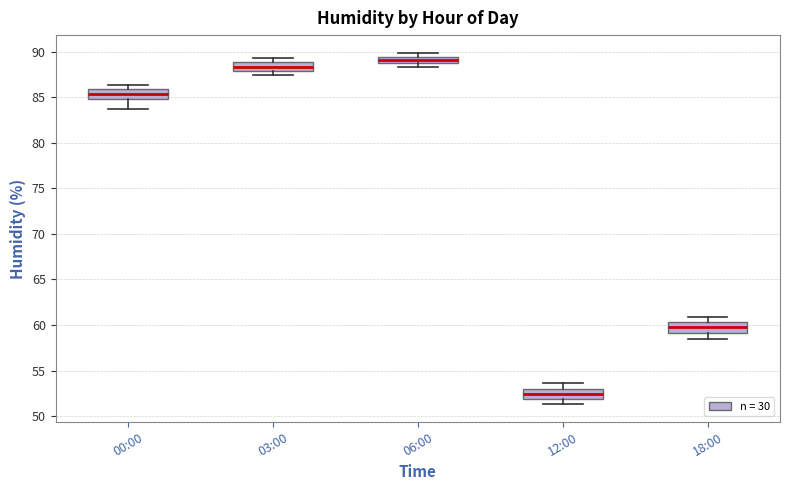

Reading left to right, transcribe this box plot: for each box, give where its median line is, the range the box spans, and where its two whiskers end, as read against the y-axis. The values are not printed on the chart, so give them approximately, as read against the axis.

00:00: median 85.5, box 85.0 to 86.0, whiskers 83.5 to 86.5
03:00: median 88.5, box 88.0 to 89.0, whiskers 87.5 to 89.5
06:00: median 89.0, box 88.5 to 89.5, whiskers 88.5 (below the box's lower edge) to 90.0
12:00: median 52.5, box 52.0 to 53.0, whiskers 51.5 to 53.5
18:00: median 60.0, box 59.0 to 60.5, whiskers 58.5 to 61.0